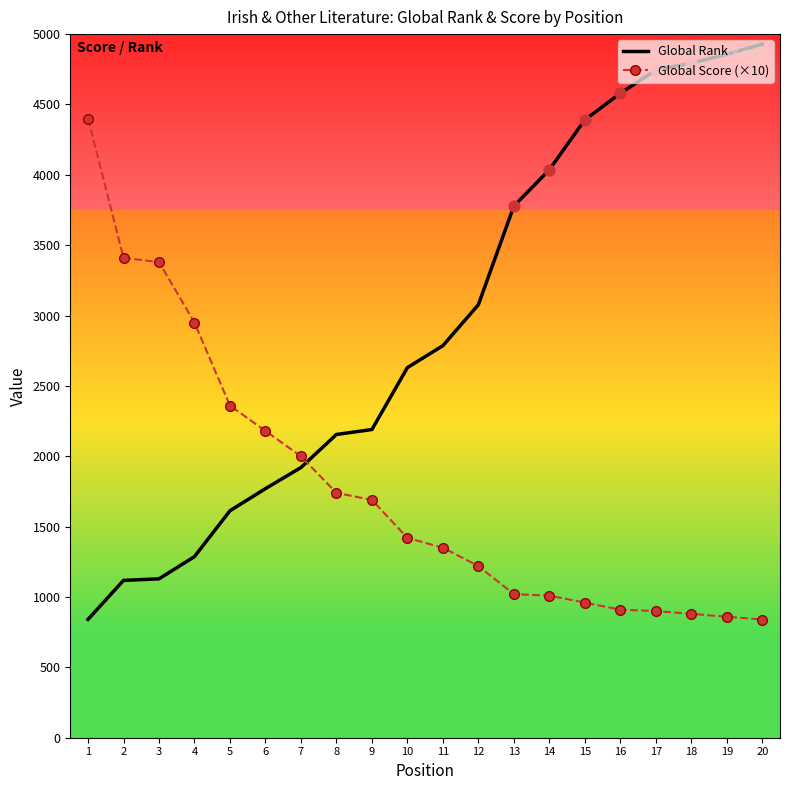

What is the total value across all series at 17?

5645